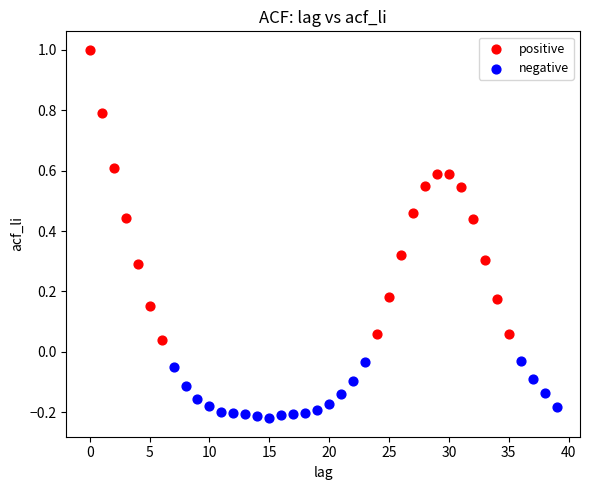

Which series contains the highest Y value?

positive